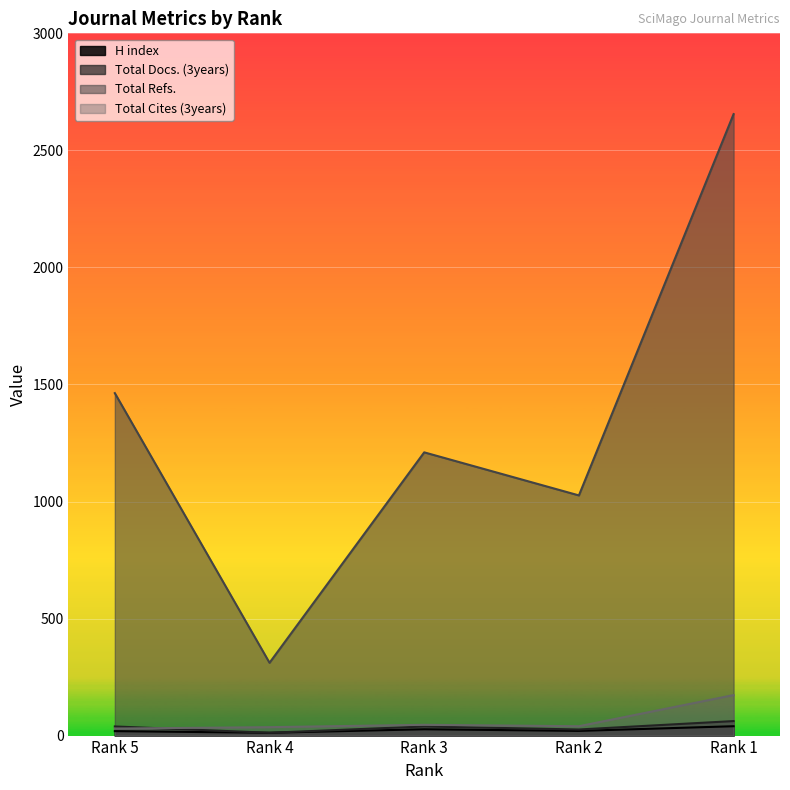

Rank the series by their maximum value, from lowest to highest.

H index, Total Docs. (3years), Total Cites (3years), Total Refs.